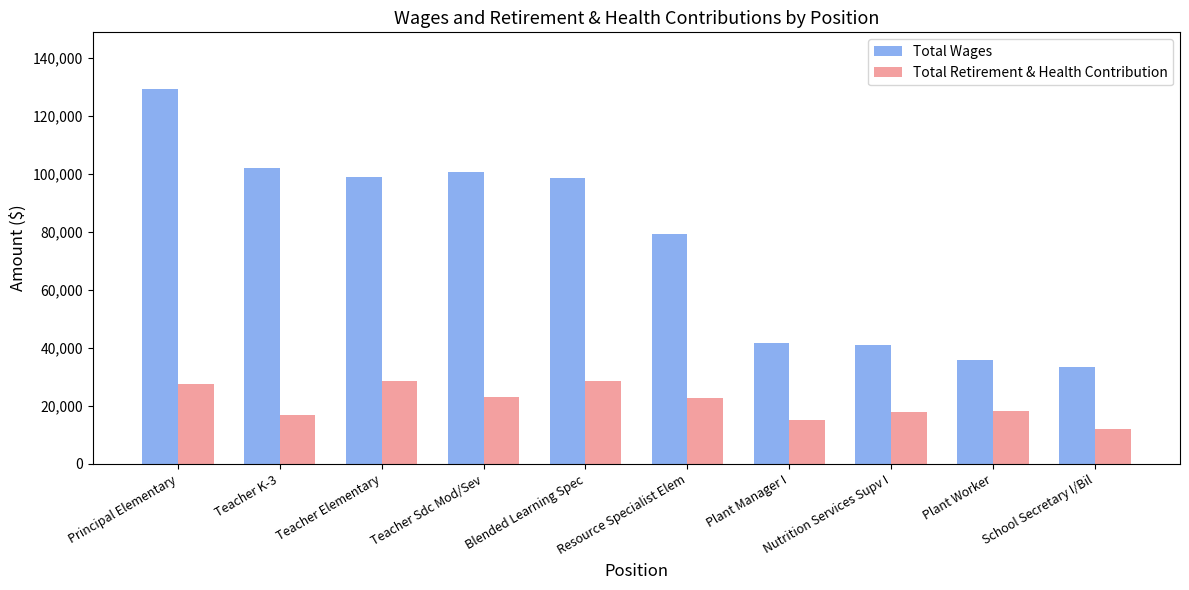

Which series changed the most between Teacher K-3 and Teacher Sdc Mod/Sev?

Total Retirement & Health Contribution